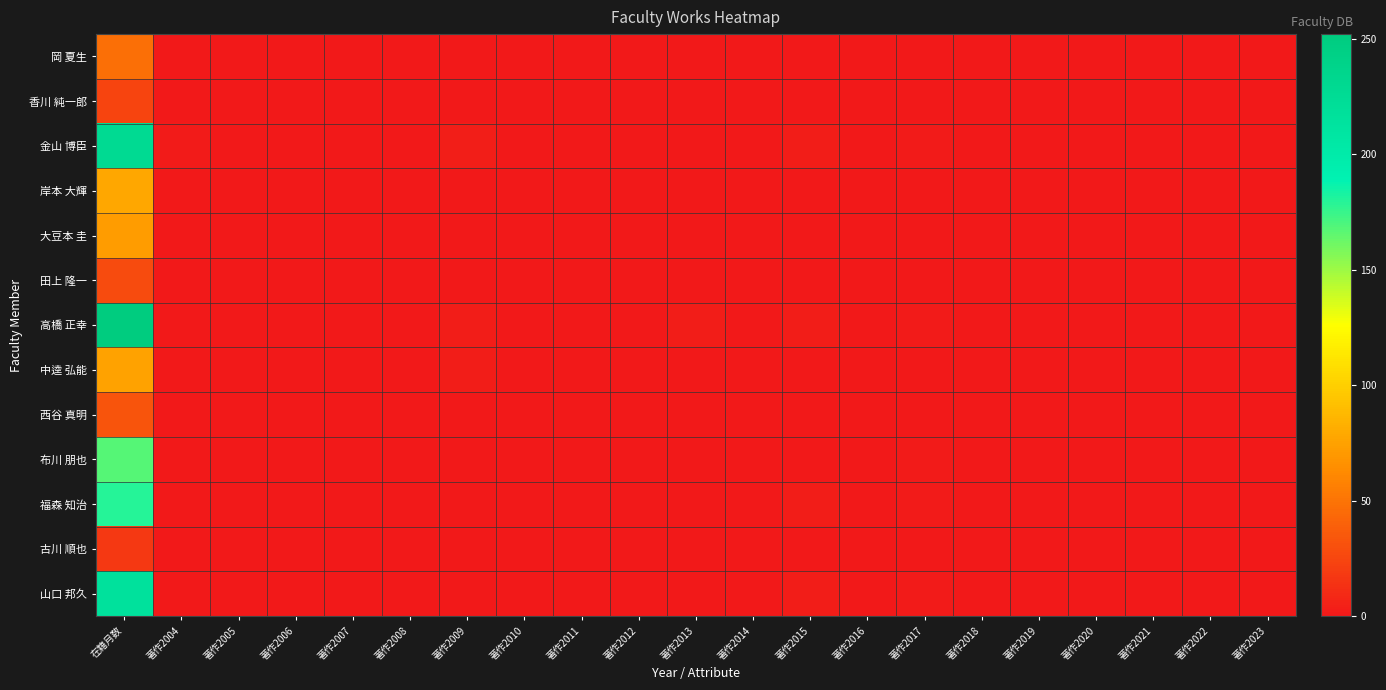

Which has a higher value, 著作2010 or 著作2014?

著作2010